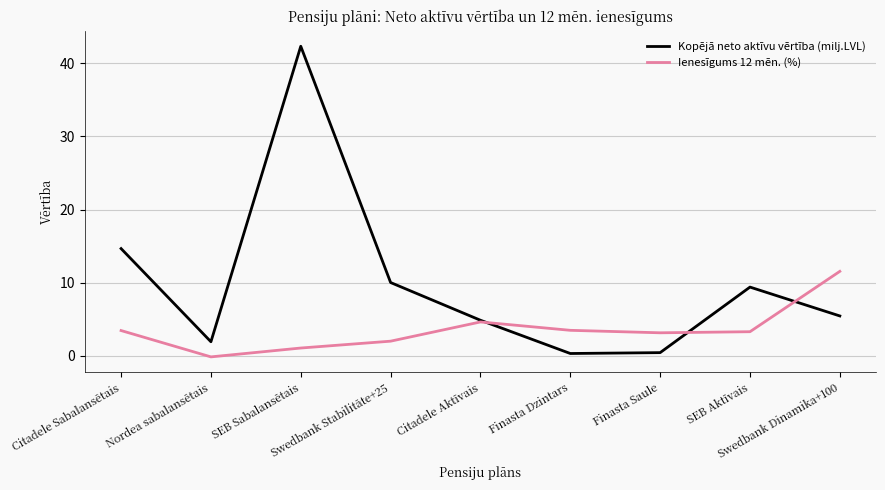

At which label is Ienesīgums 12 mēn. (%) closest to 5?

Citadele Aktīvais